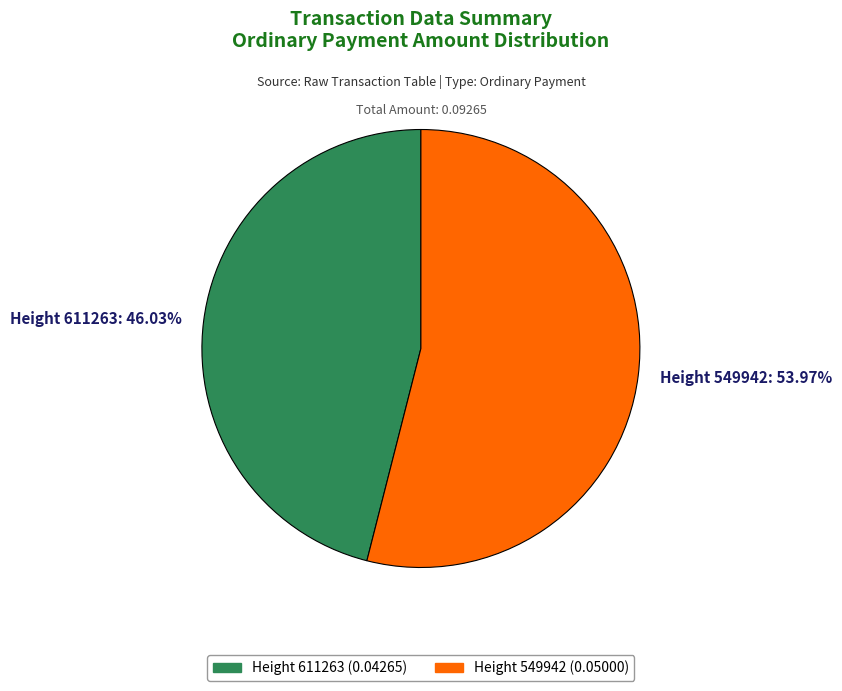

Is there any slice that represents more than half of the pie?

Yes